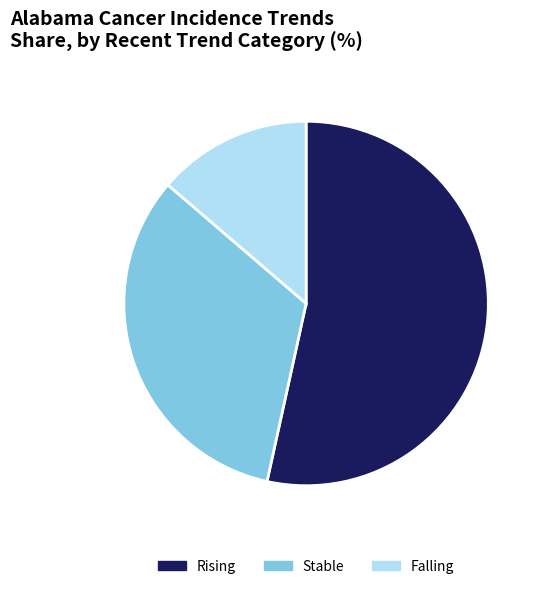

Rank the categories by value from lowest to highest.

Falling, Stable, Rising